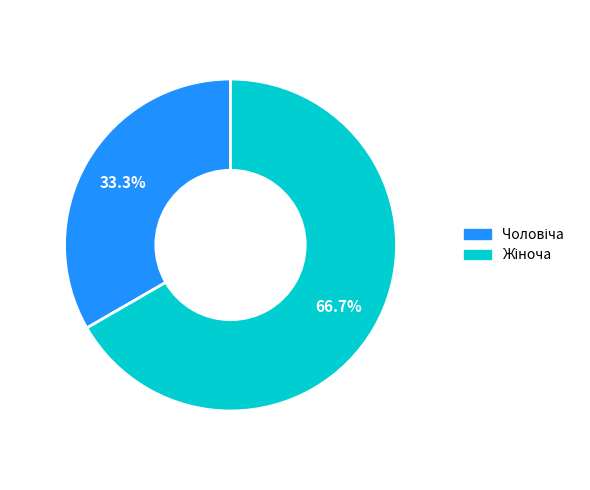

Is there any slice that represents more than half of the pie?

Yes